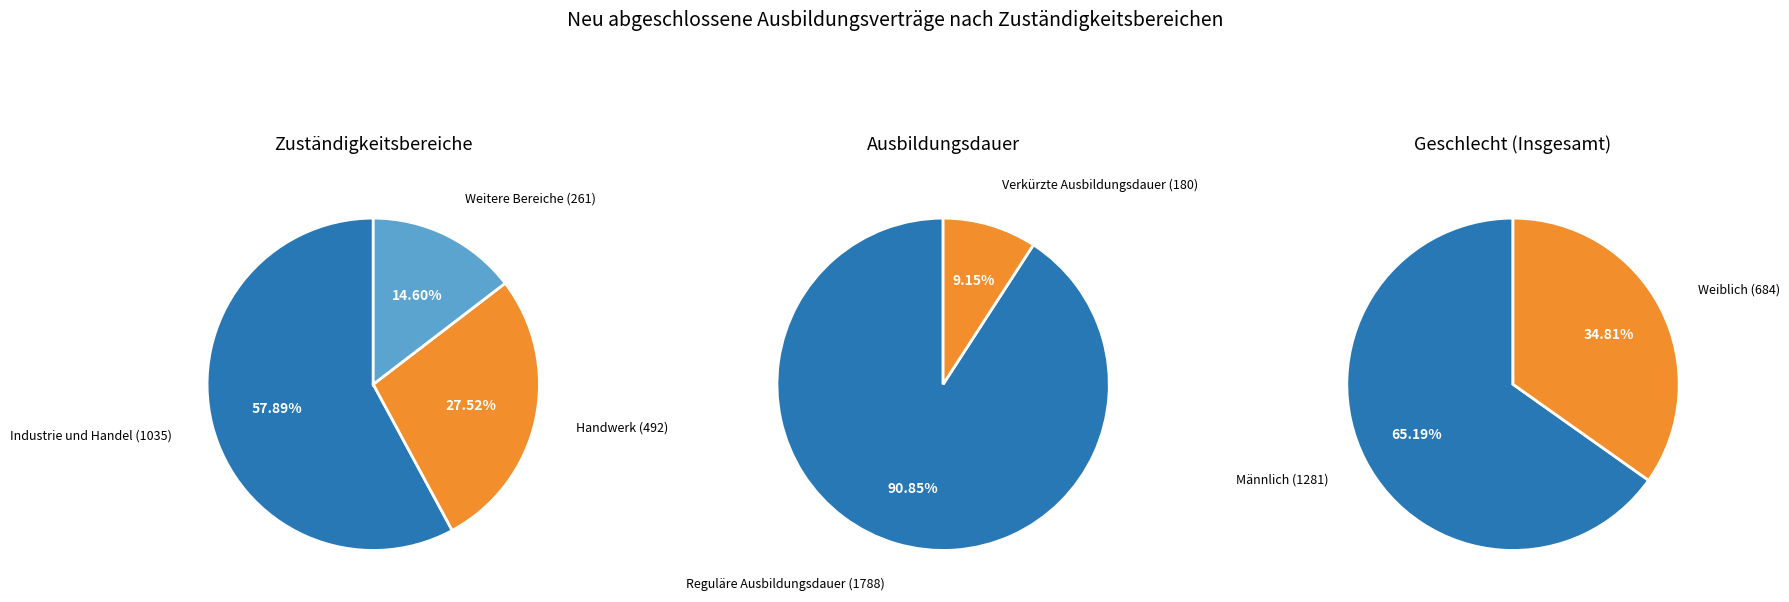

True or false: Freie Berufe - Apotheker accounts for 11% of the total.

False